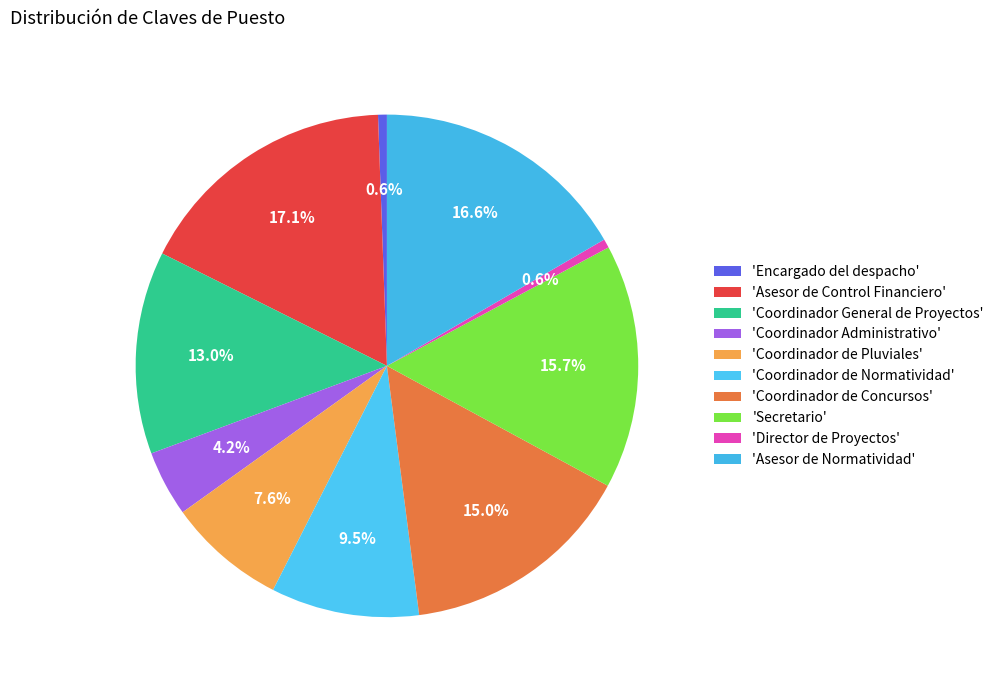

How many slices are in this pie chart?

10